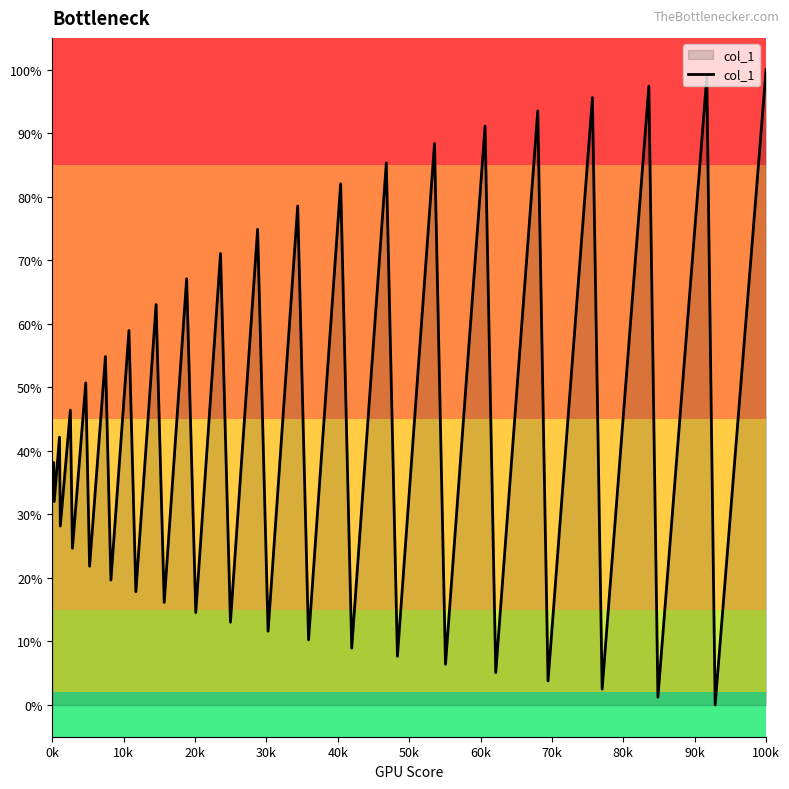

Is this an area chart (filled region under the line)?

Yes